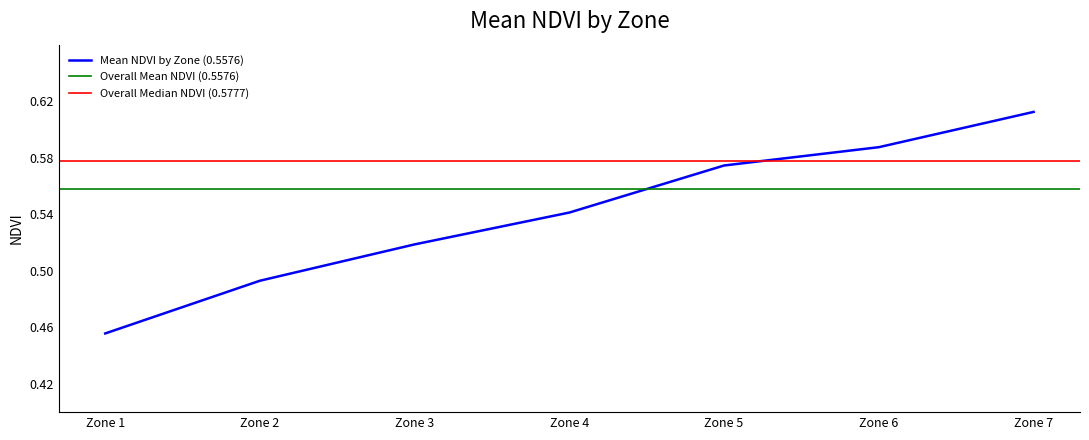

Which category has the highest value in the Overall Mean NDVI series?

Zone 1